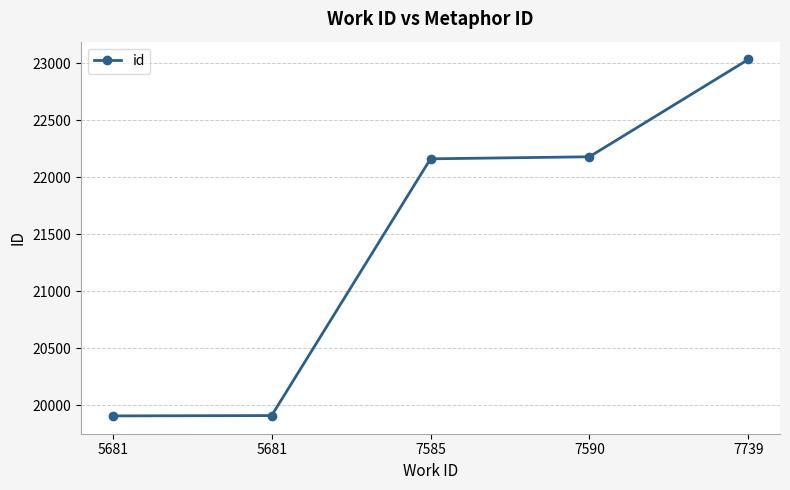

Reading left to right, extract all data points from this chart.

19908	19911	22162	22180	23033